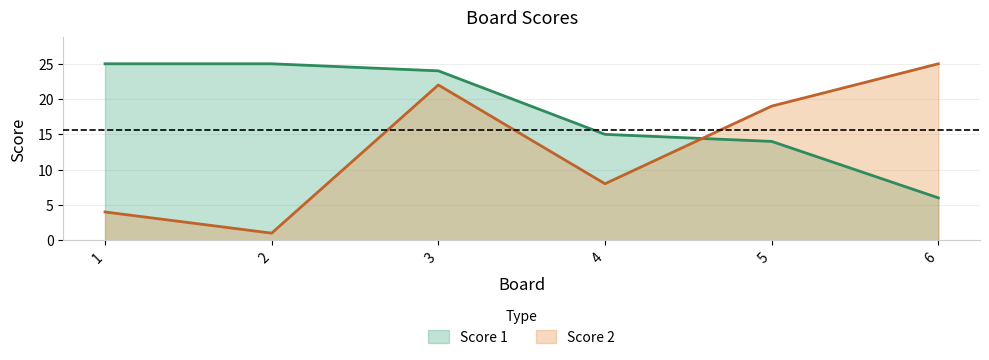

Which has a higher value, 2 or 5?

2